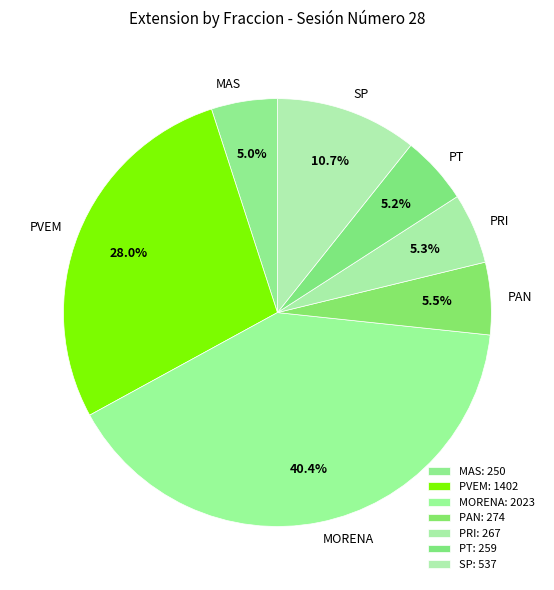

Is the sum of SP and MORENA greater than half?

Yes